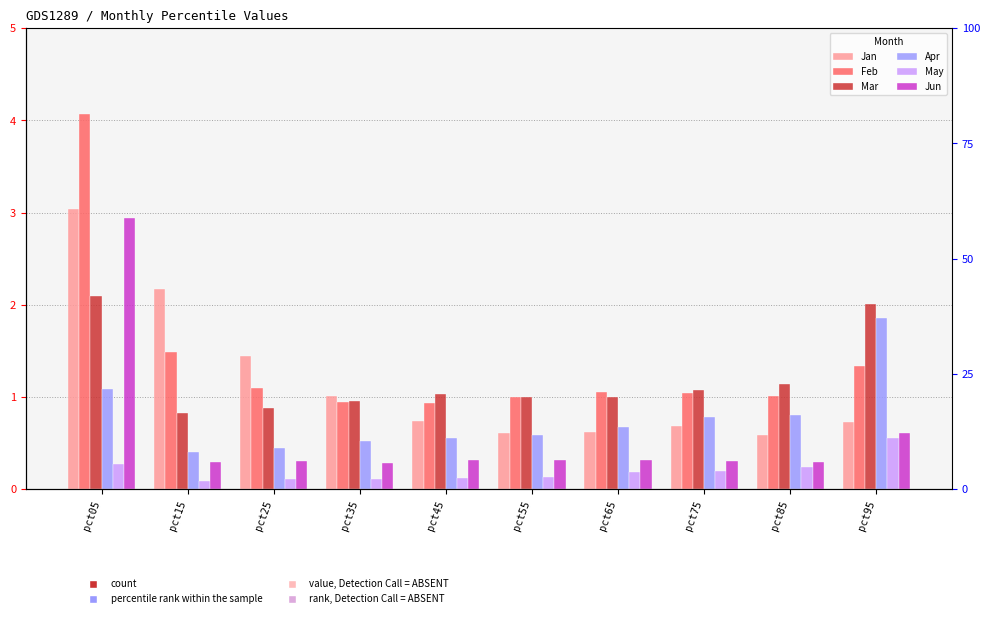

What is the difference between the maximum and minimum values in the Jun series?

2.7